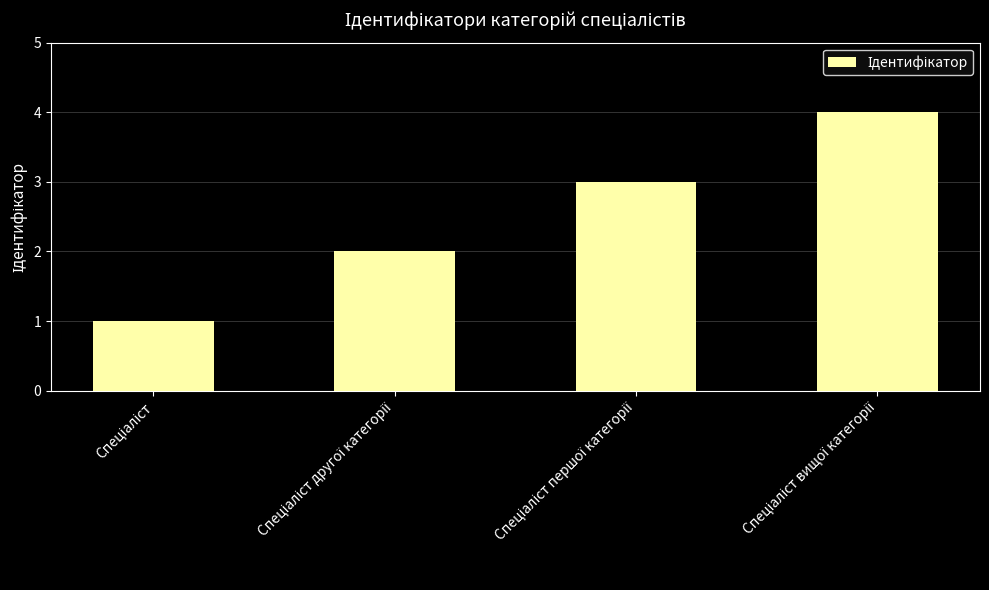

What is the difference between the maximum and minimum values?

3